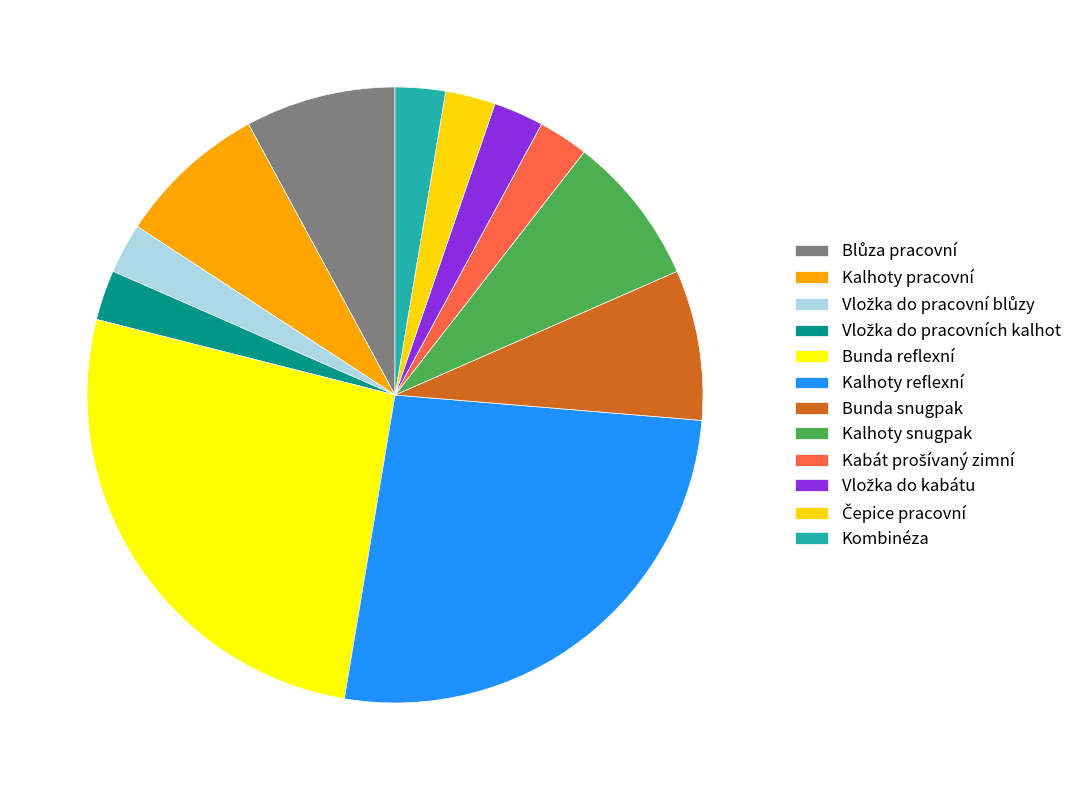

Combined, do Bunda reflexní and Bunda snugpak account for over 50%?

No